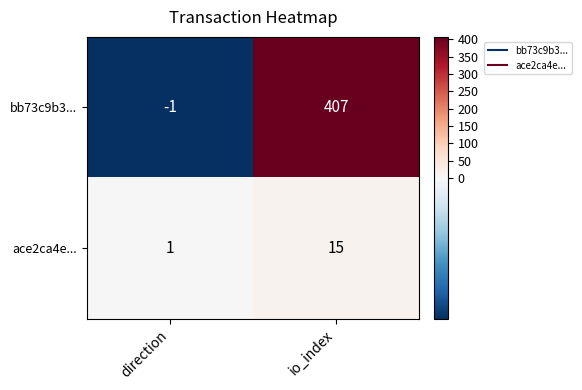

What is the approximate value of ace2ca4e... at io_index?

15